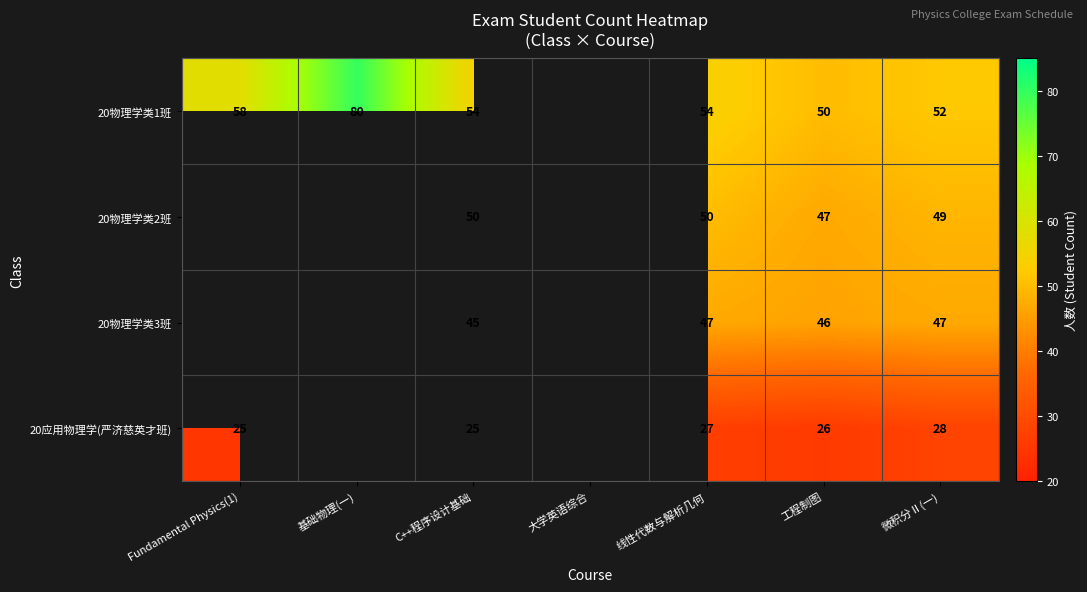

Is the value of 20物理学类3班 at 工程制图 greater than the value of 20物理学类2班 at 微积分Ⅱ(一)?

No